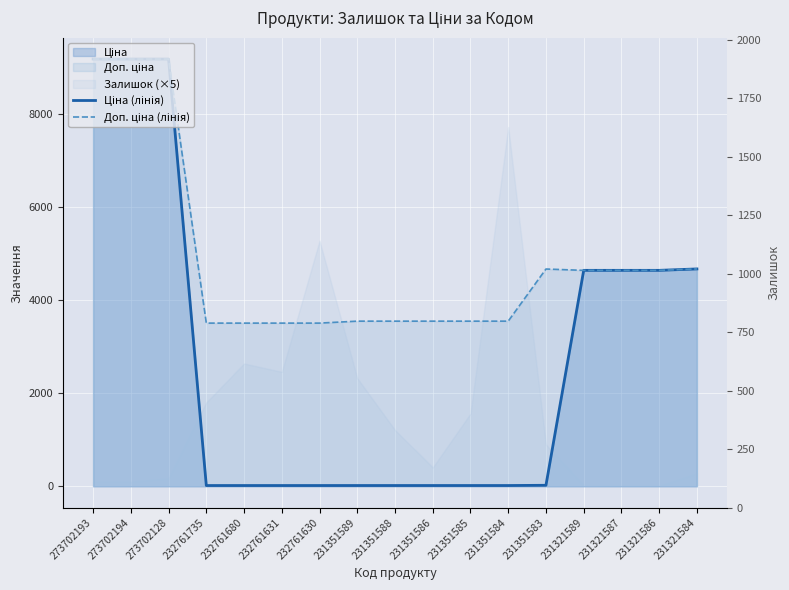

At which category is the sum across all series the highest?

273702193